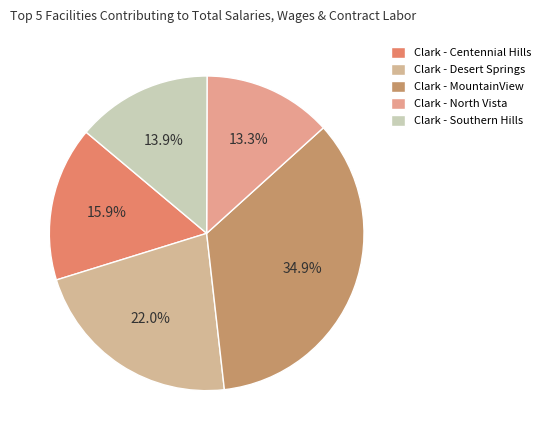

Count the number of slices in the pie.

5